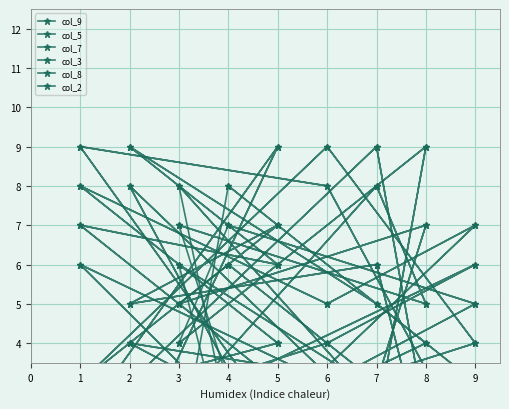

How many interior local valleys does the col_9 series have?

7